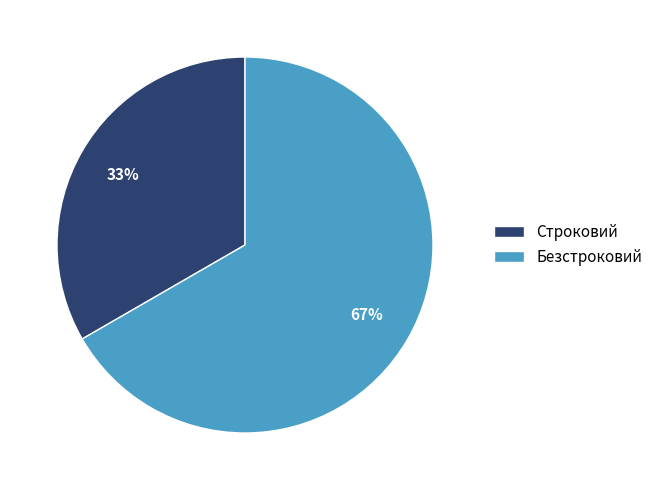

What percentage is the Строковий slice, to the nearest percent?

33%